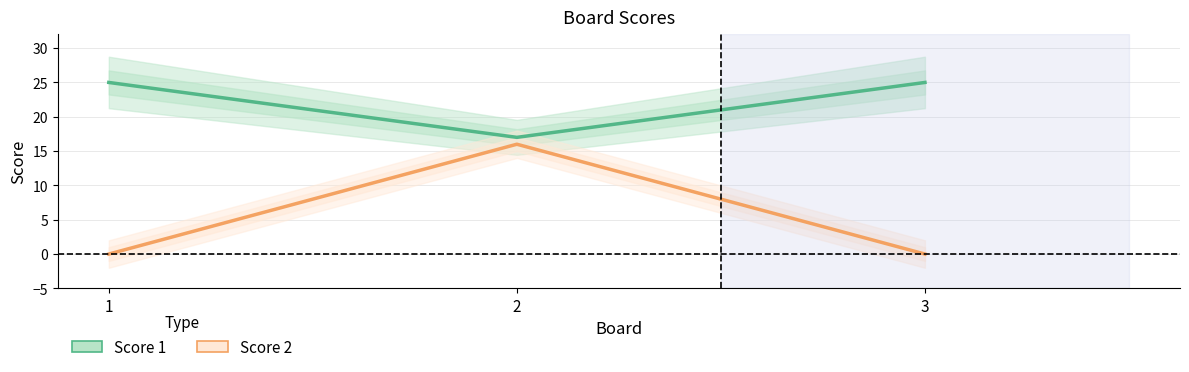

Which series has the largest total across all categories?

Score 1